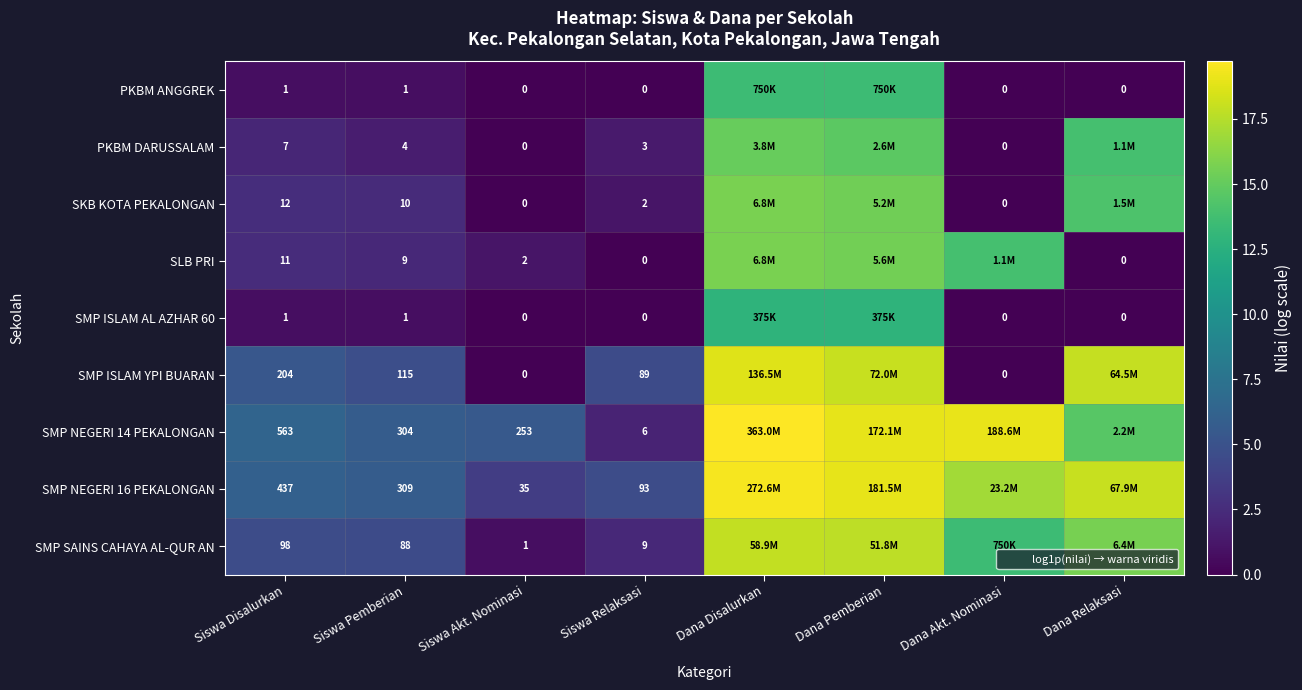

The value of SKB KOTA PEKALONGAN at Siswa Pemberian is 2.4. True or false?

True